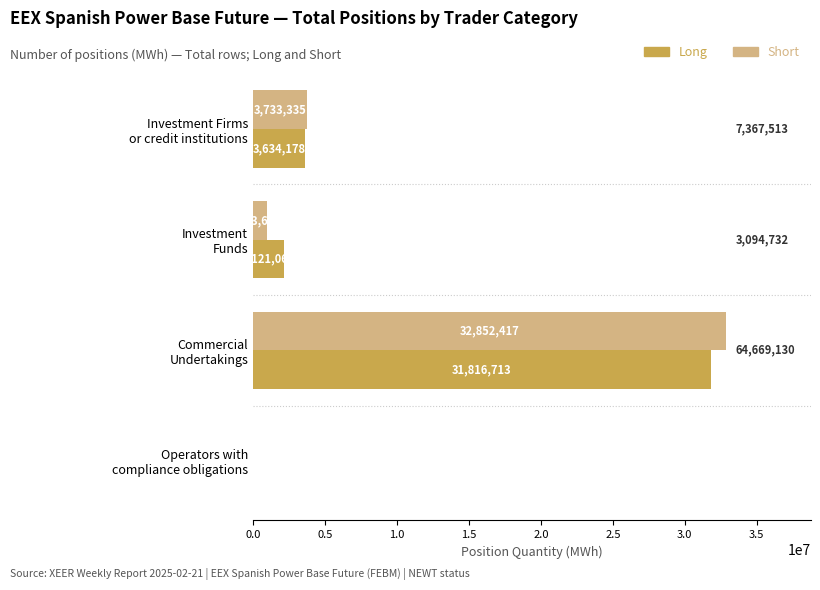

What is the sum of all Long values?

37571954